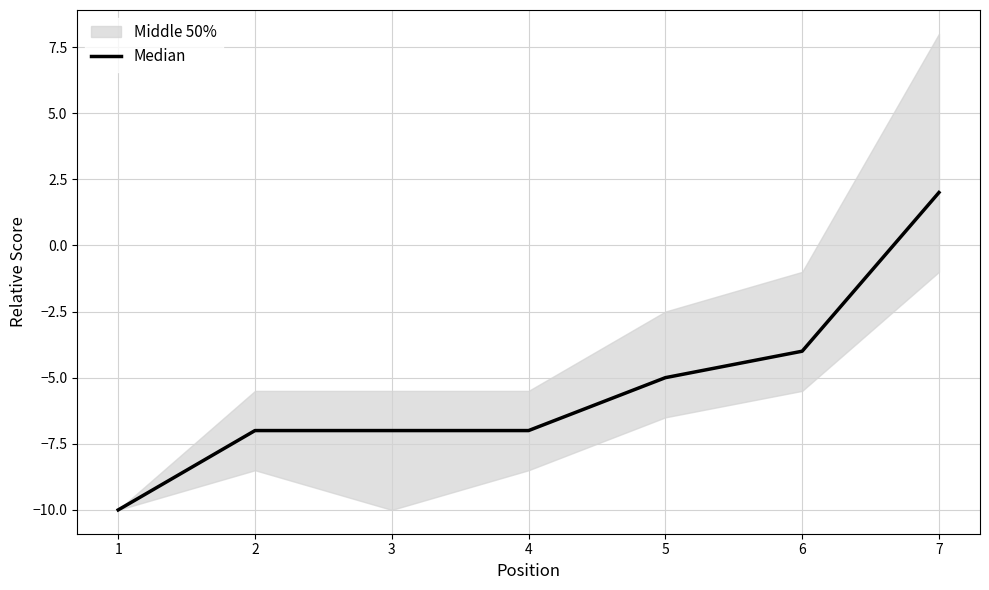

Which label corresponds to the largest value in the chart?

7